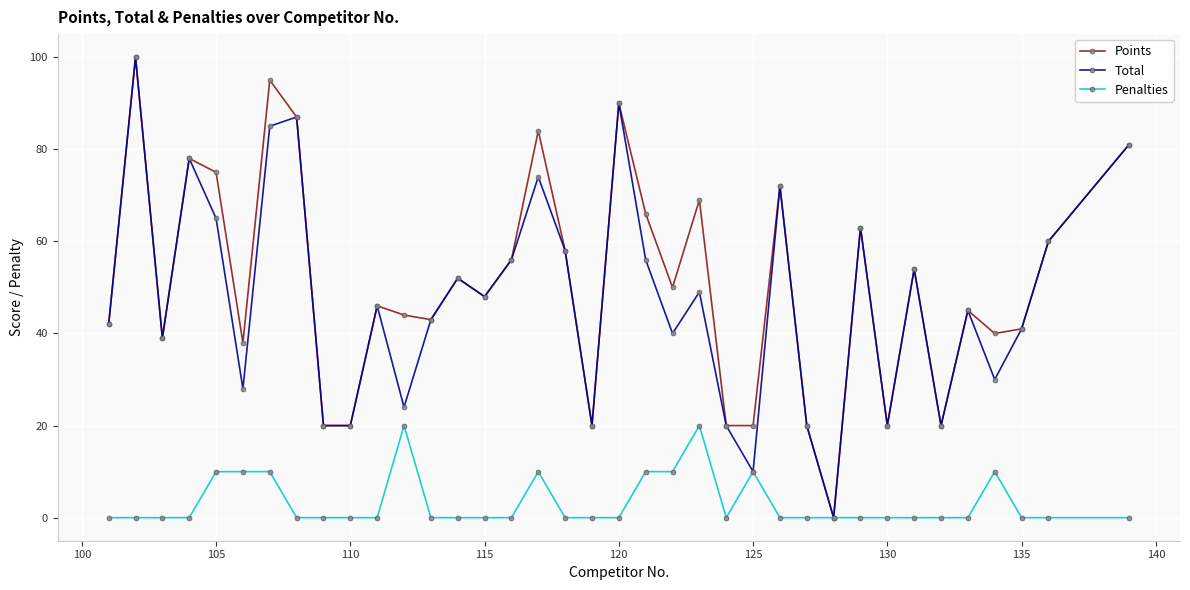

What is the value of the Total point at the 13th from the left?

43